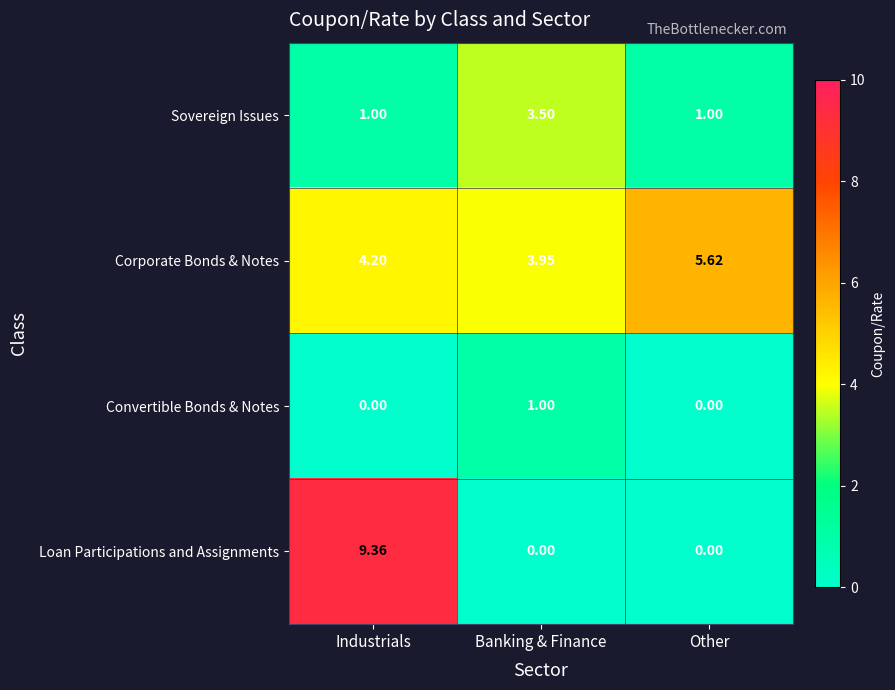

At which category is the sum across all series the highest?

Industrials